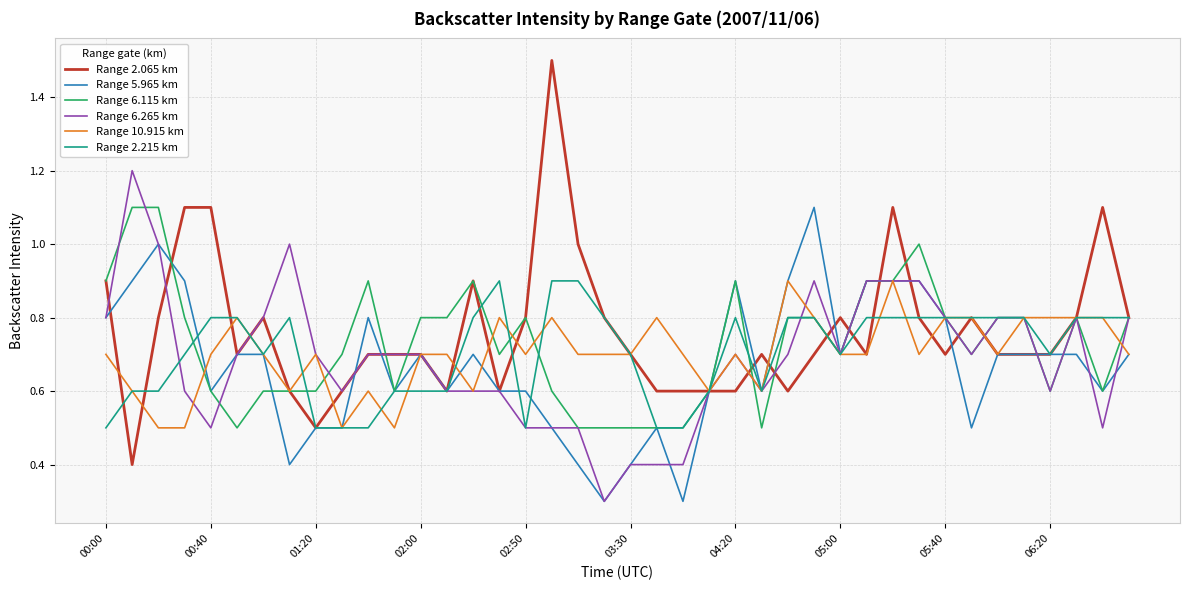

What is the average value of the Range 5.965 km series?

0.7